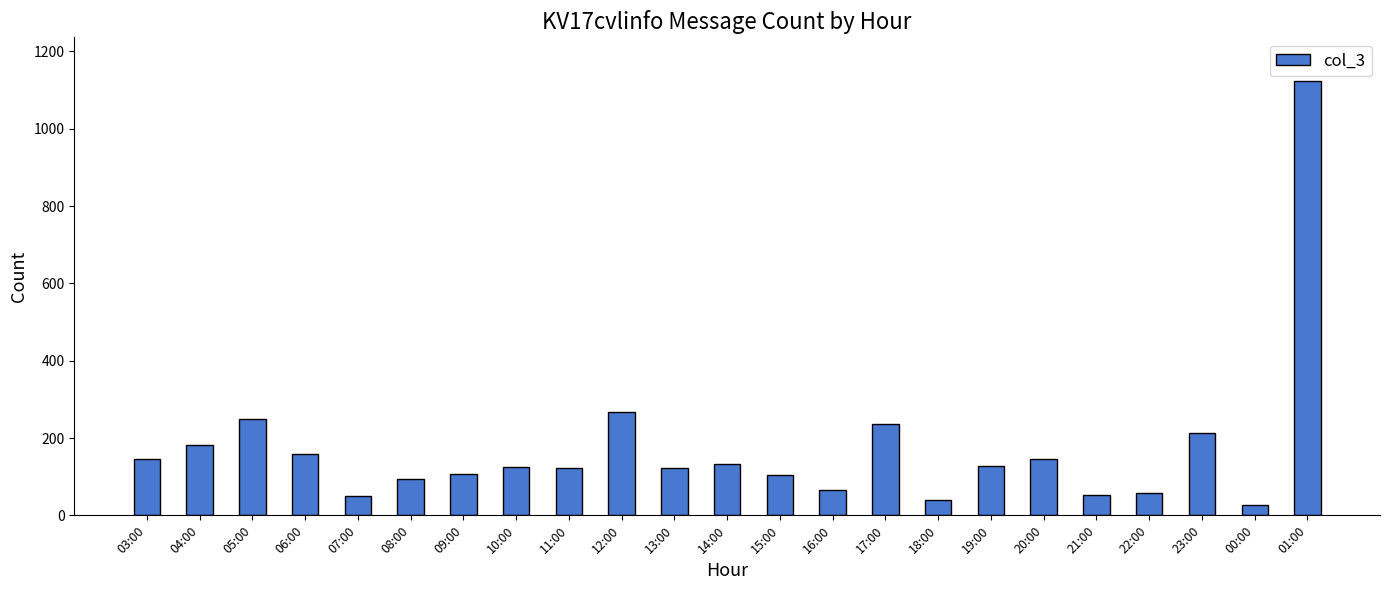

Is it true that the value at 17:00 is 144?

False